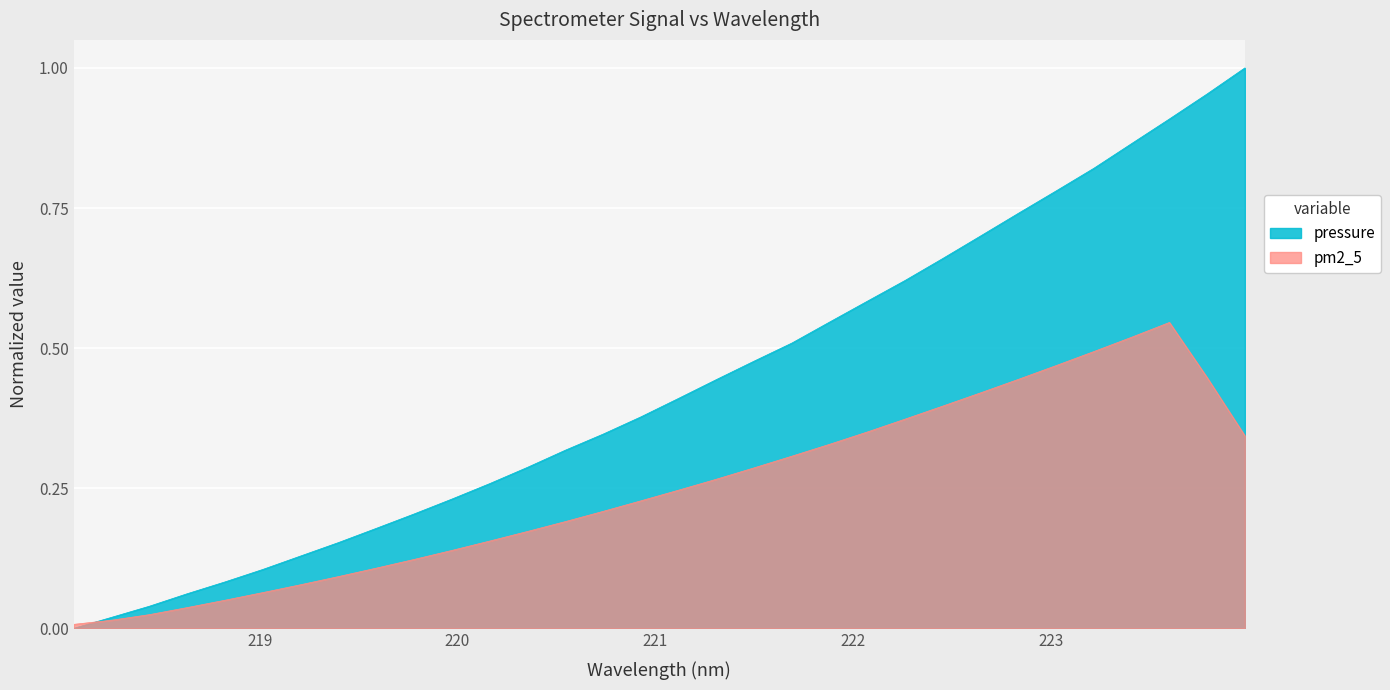

Which series has the widest spread of values?

pressure